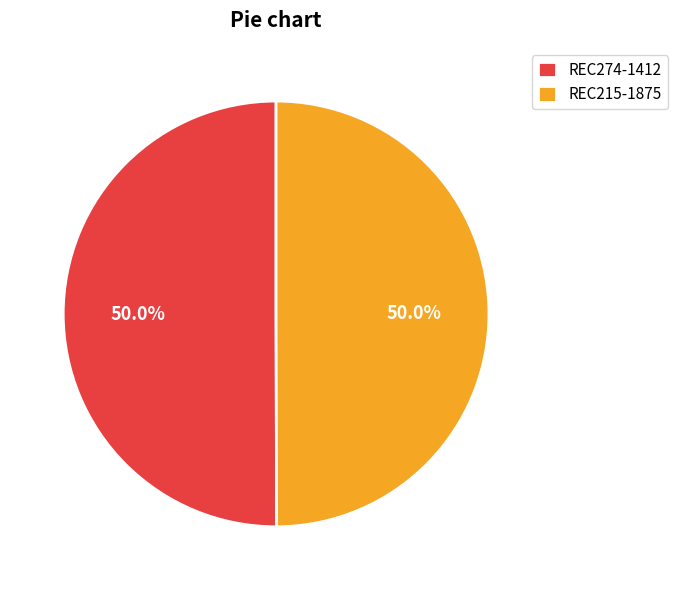

To the nearest percent, what percentage of the pie is REC215-1875?

50%